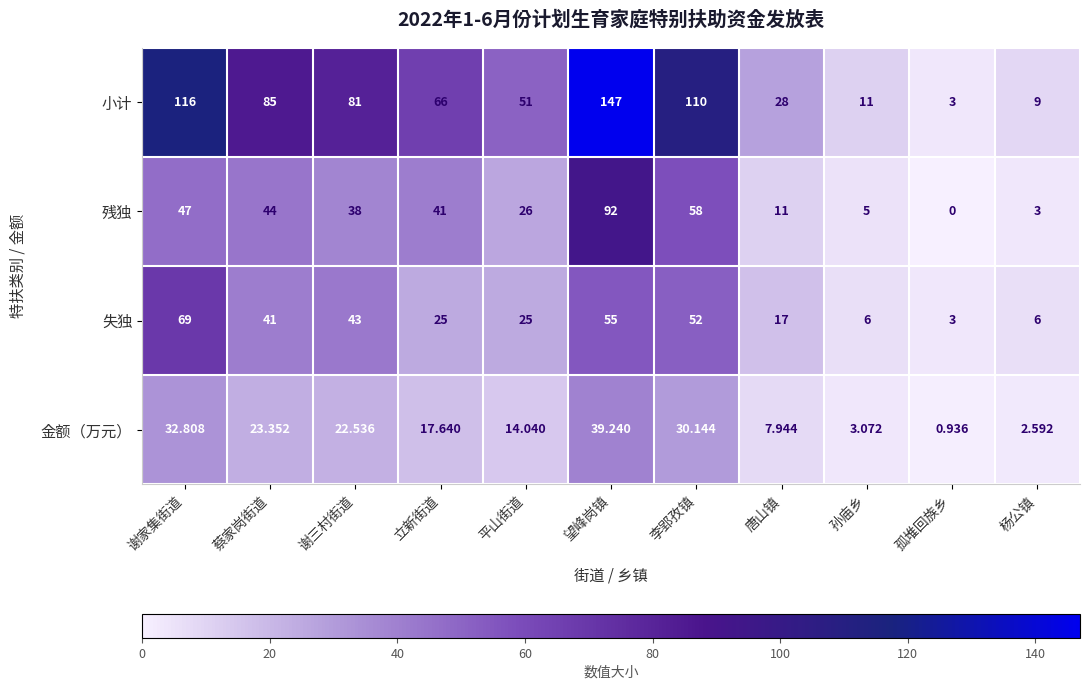

Rank the series at 谢三村街道 from highest to lowest value.

小计, 失独, 残独, 金额（万元）